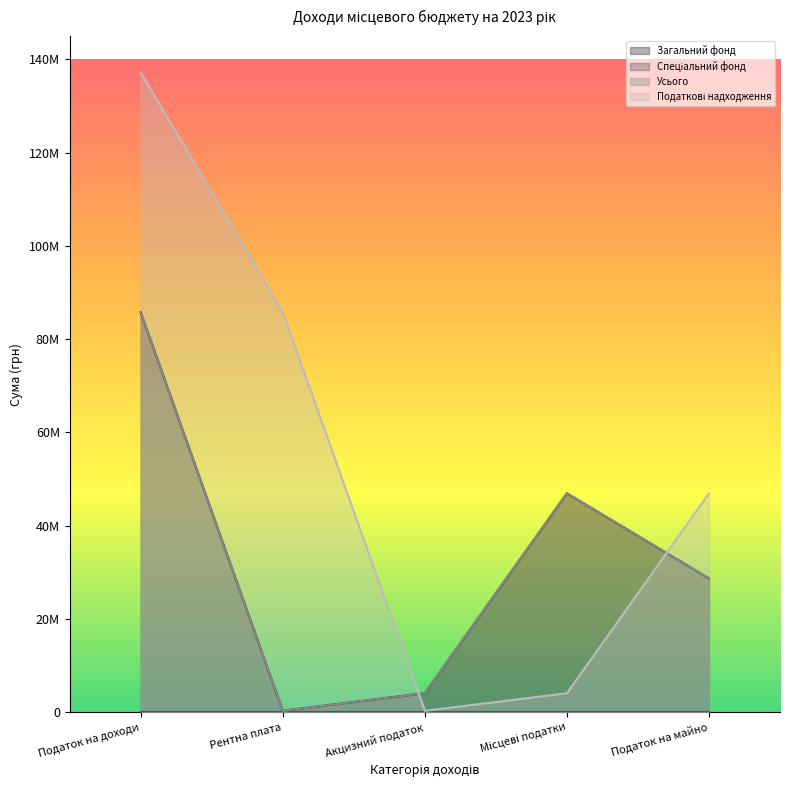

Is it true that Загальний фонд equals 43044945 at Податок на майно?

False